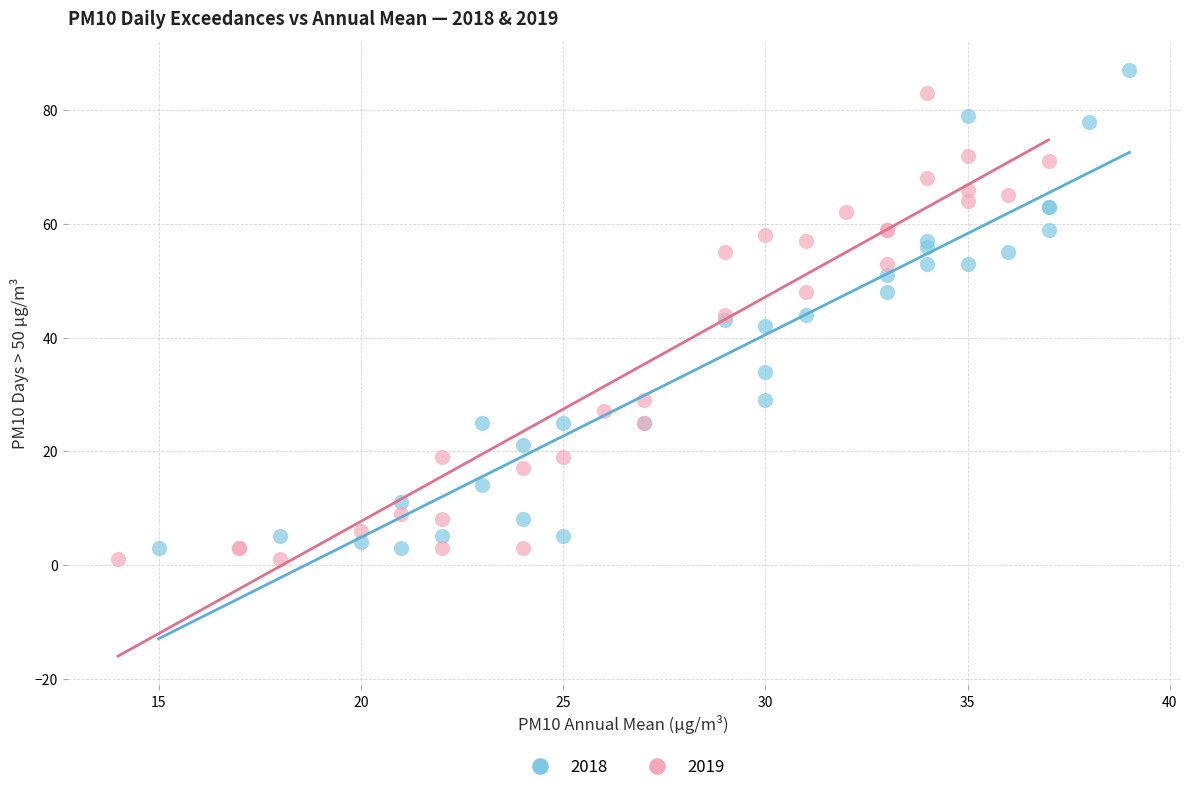

Which series has the largest Y range (max minus min)?

2018